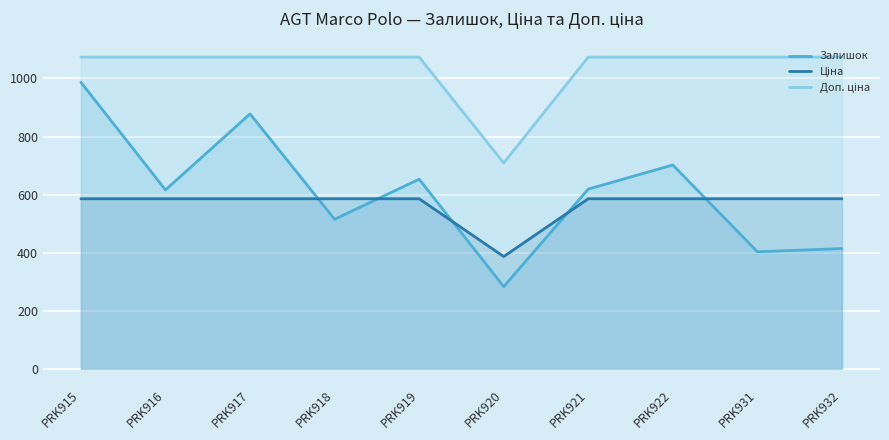

What is the spread (max minus min) of values at PRK918?

558.8